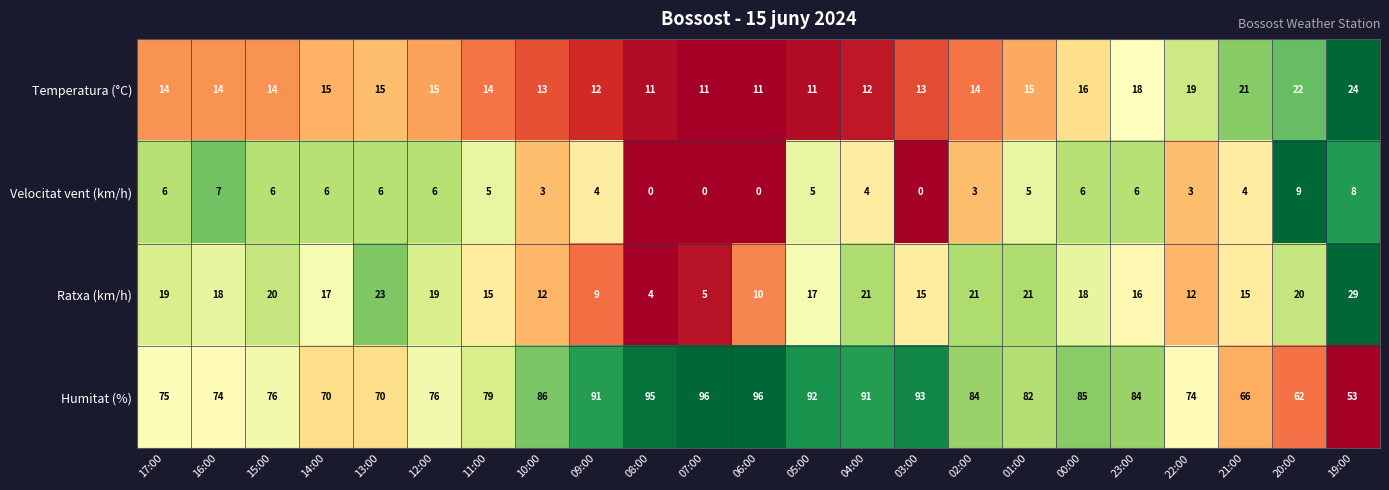

What is the maximum value shown in the chart?

96